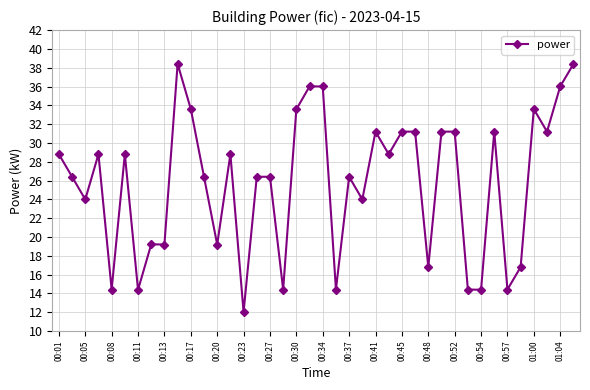

What is the average value?

25.8